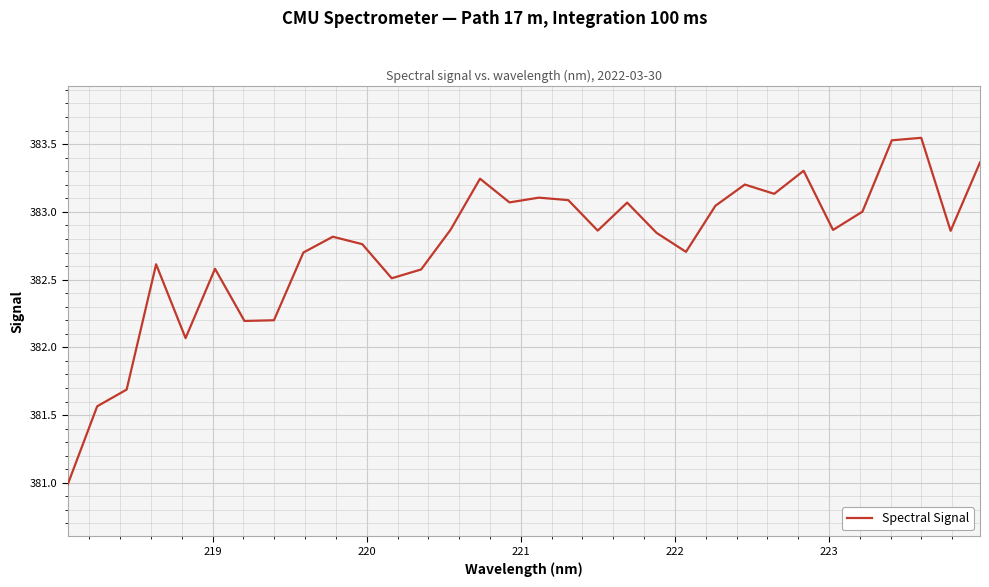

What is the minimum value shown in the chart?

381.0